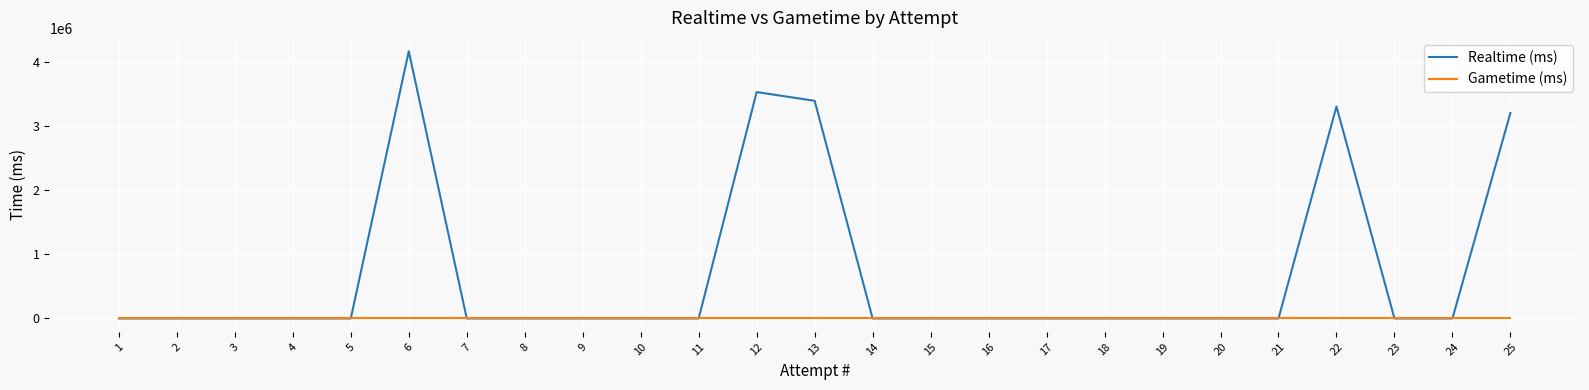

True or false: Gametime (ms) has a value of 0 at 14.

True